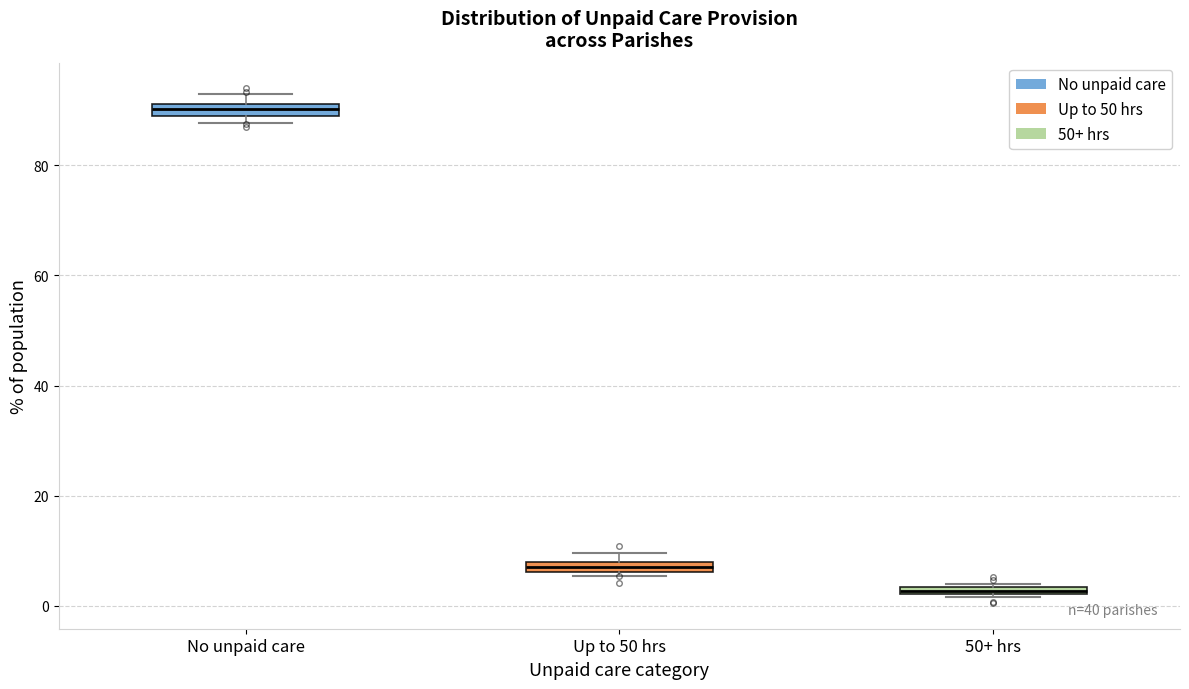

Which box has the lowest median line?

50+ hrs